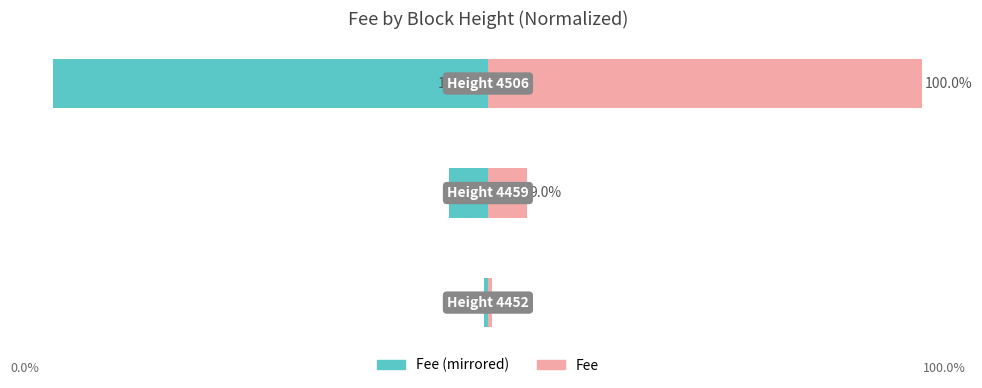

How many series are shown in this chart?

2